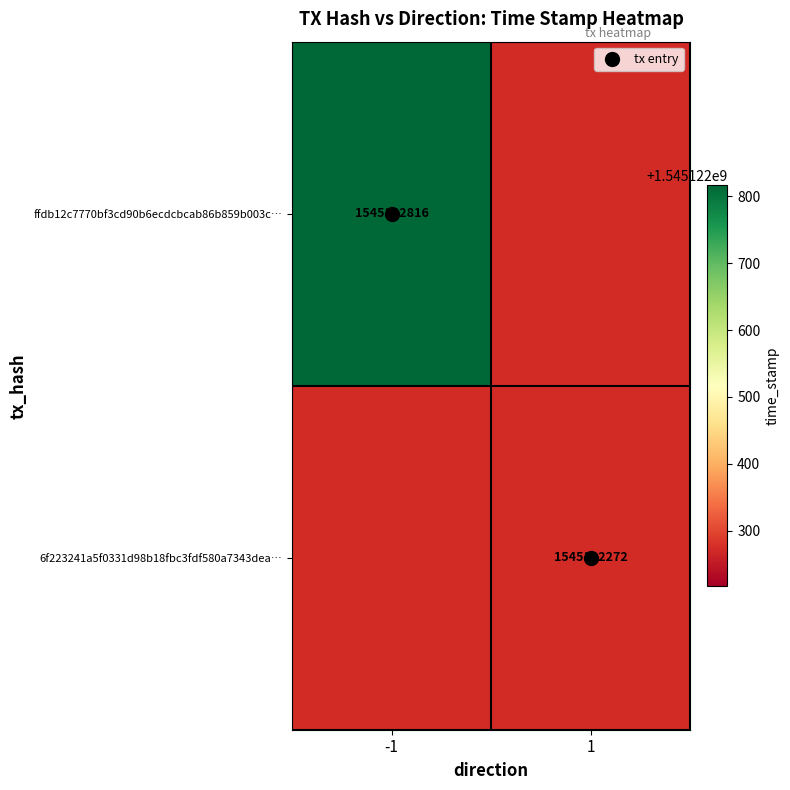

Which series has the largest total across all categories?

ffdb12c7770bf3cd90b6ecdcbcab86b859b003c